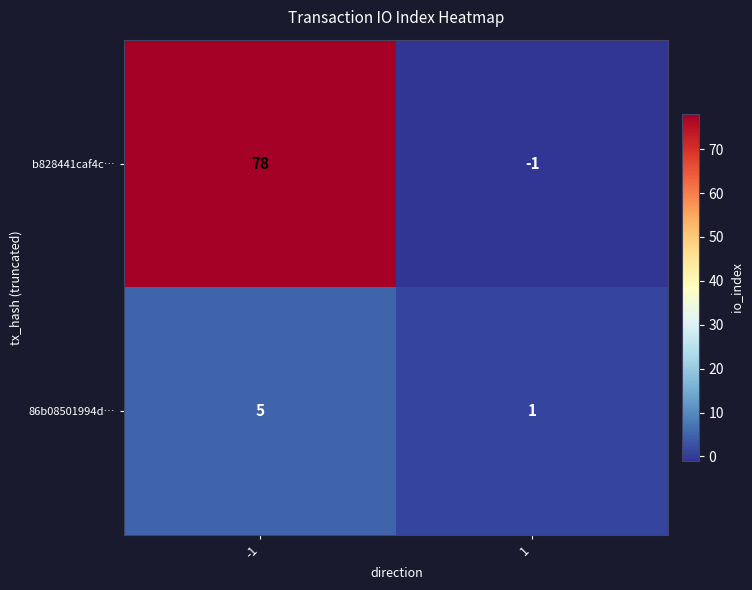

What is the maximum value for b828441caf4c…?

78